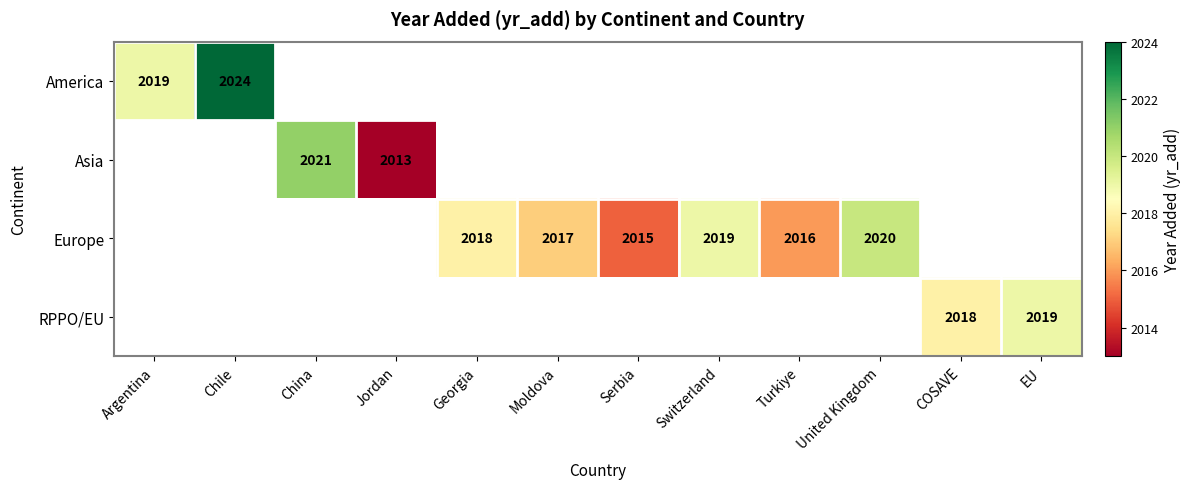

True or false: Europe has a value of 1120 at Serbia.

False